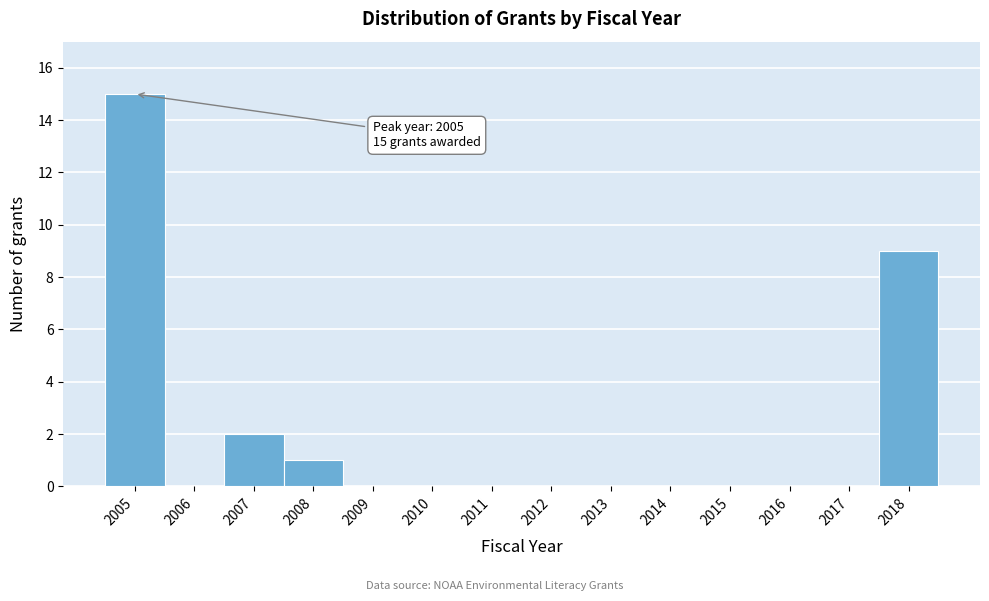

Which range on the x-axis has the tallest bar?

2004.5 to 2005.5